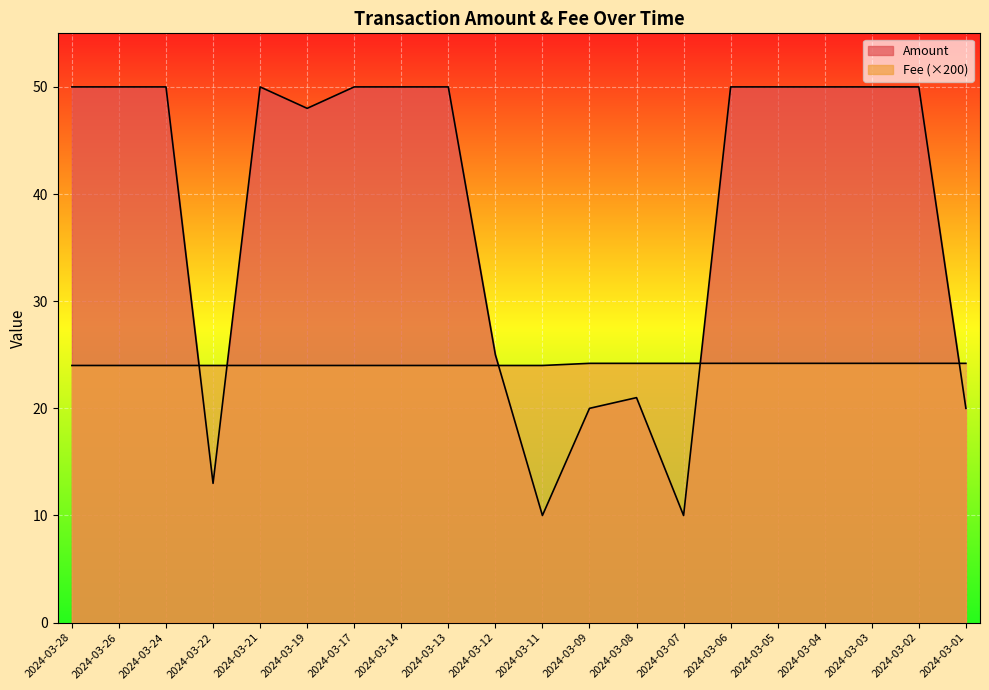

What is the difference between the Fee values at 2024-03-26 and 2024-03-03?

0.2